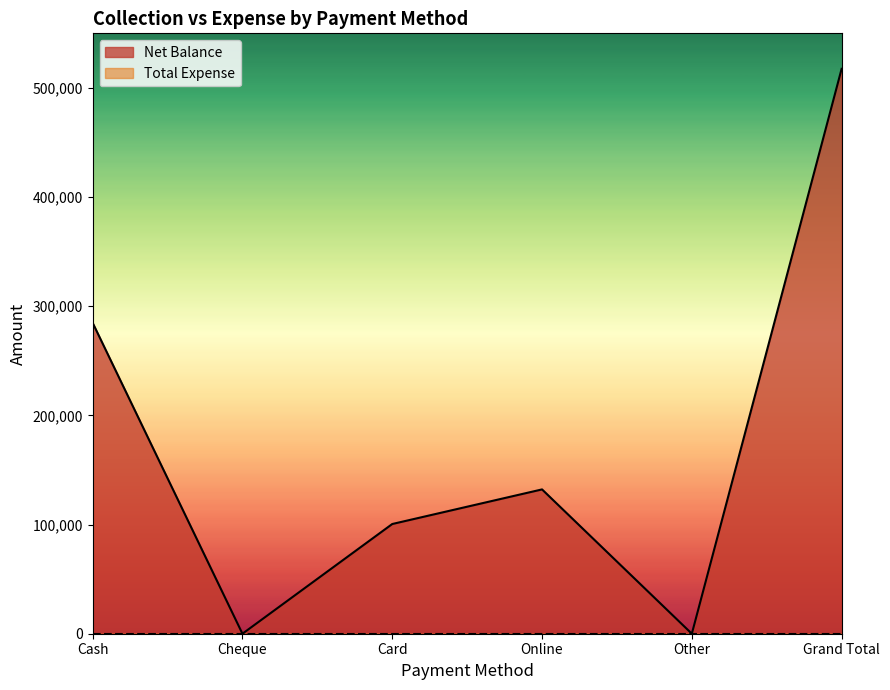

Between Card and Grand Total, which is larger?

Grand Total